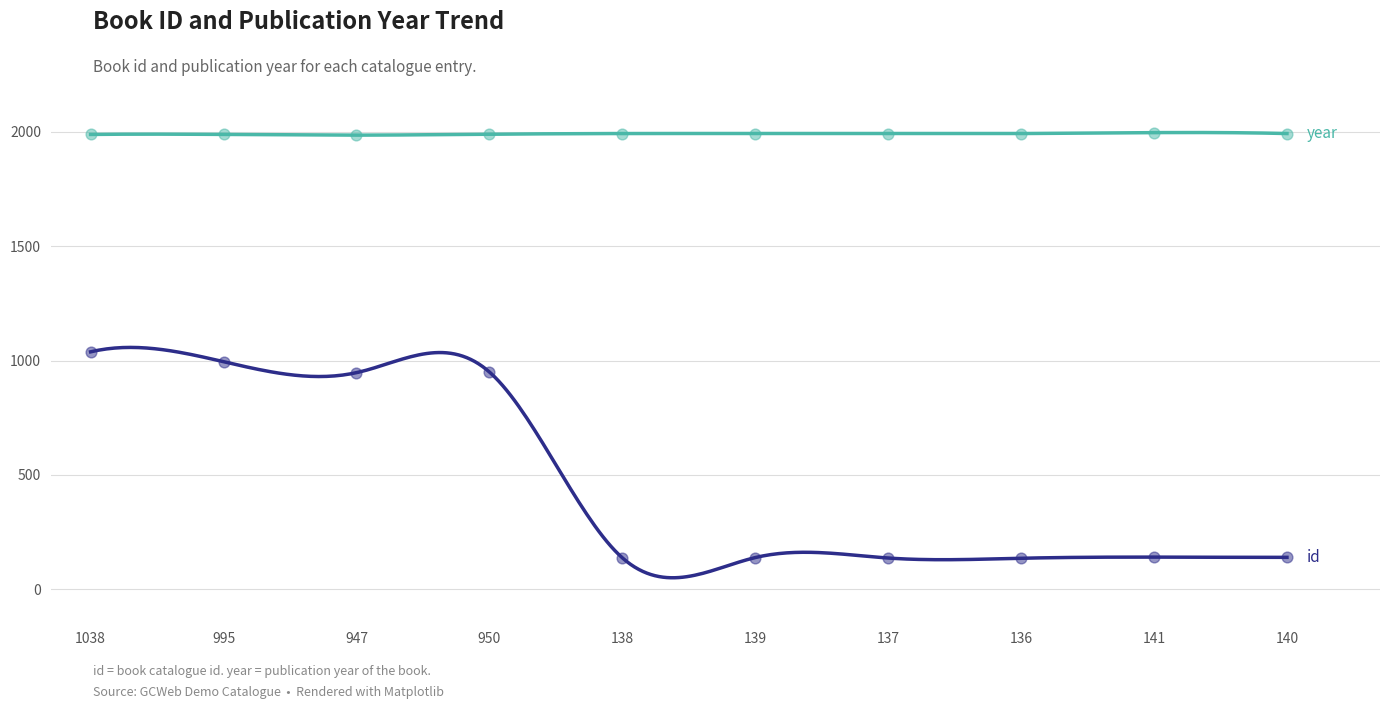

Which series contains the lowest Y value?

id